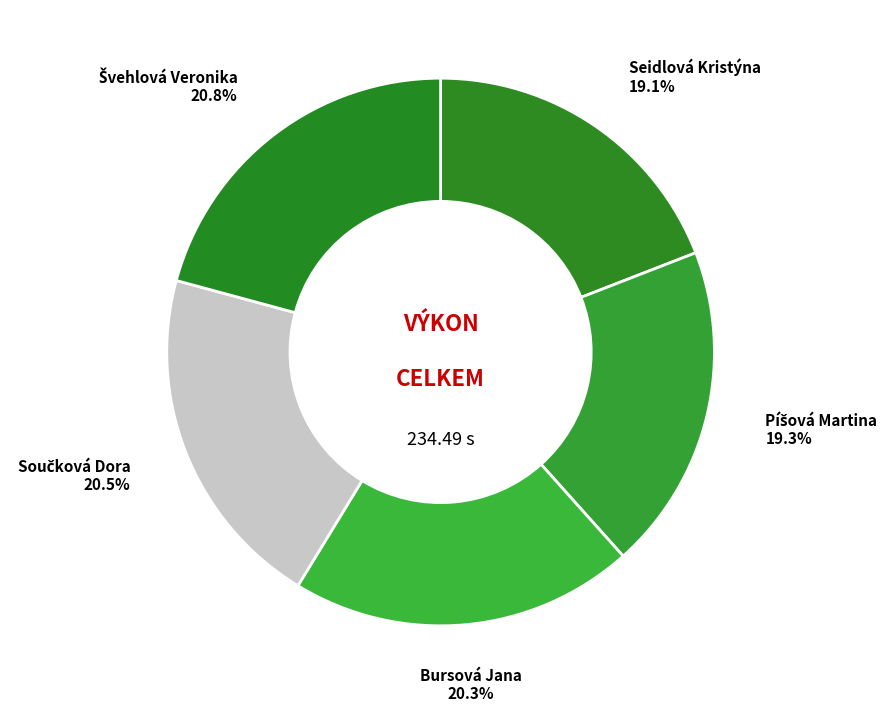

How many slices are in this pie chart?

5